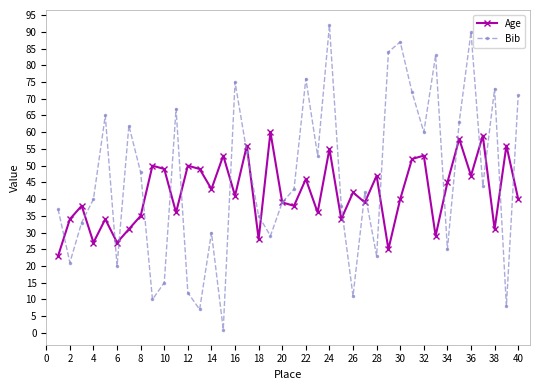

What is the maximum value for Age?

60